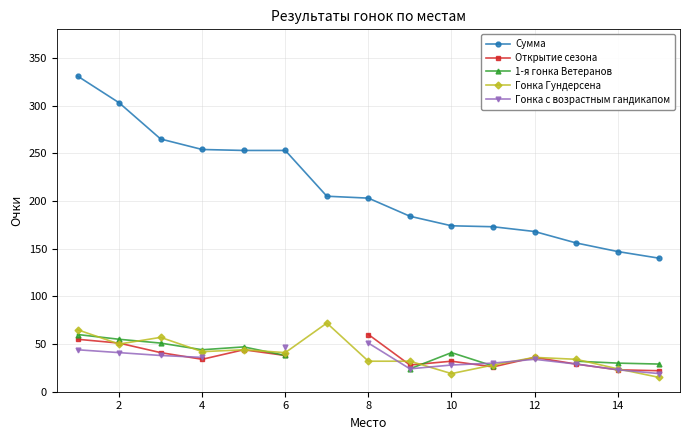

True or false: Гонка Гундерсена and Сумма intersect in this chart.

False